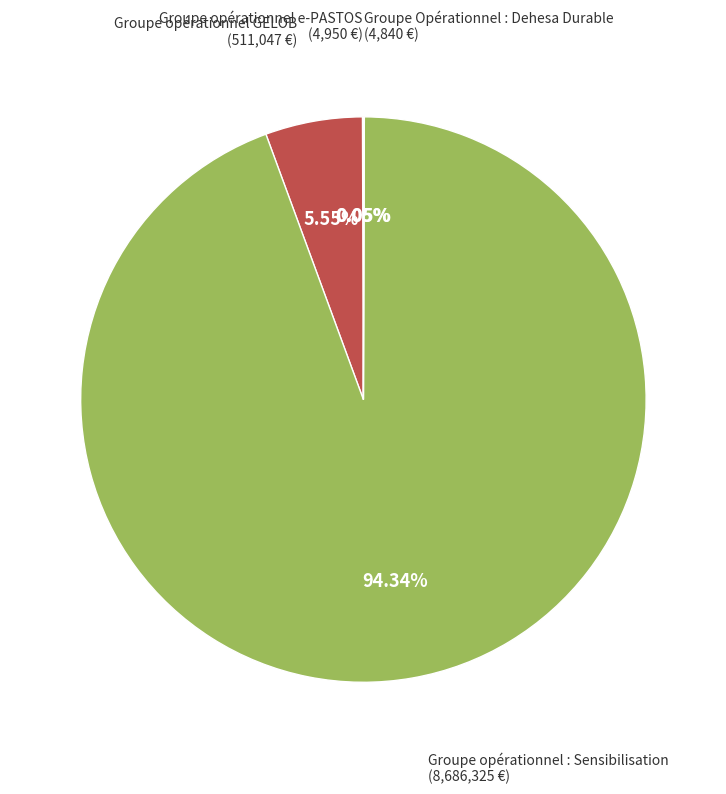

Does any single category account for the majority?

Yes